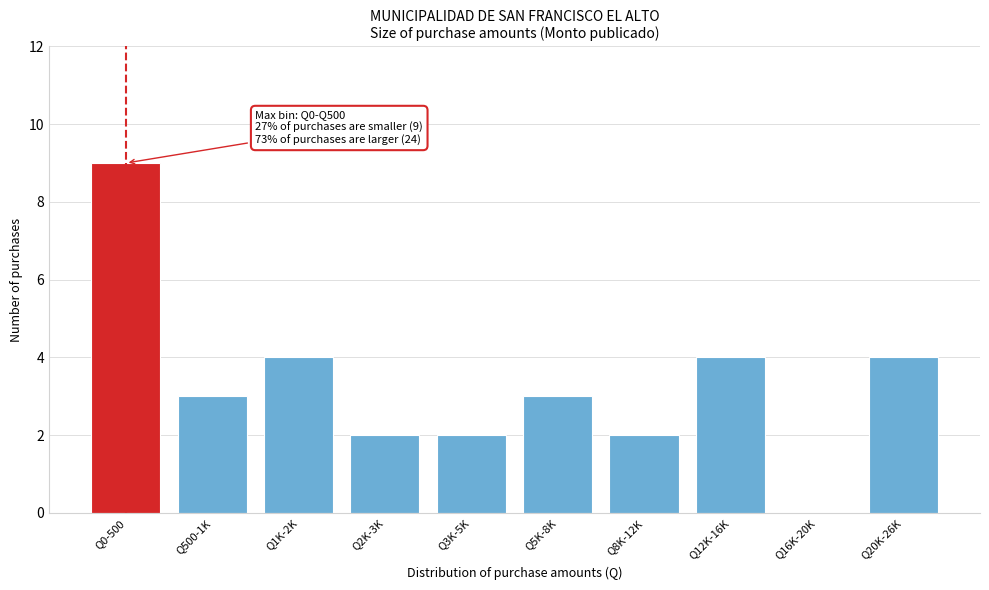

Reading right to left, what are all the values shown in this chart?

Q20K-26K=4	Q16K-20K=0	Q12K-16K=4	Q8K-12K=2	Q5K-8K=3	Q3K-5K=2	Q2K-3K=2	Q1K-2K=4	Q500-1K=3	Q0-500=9